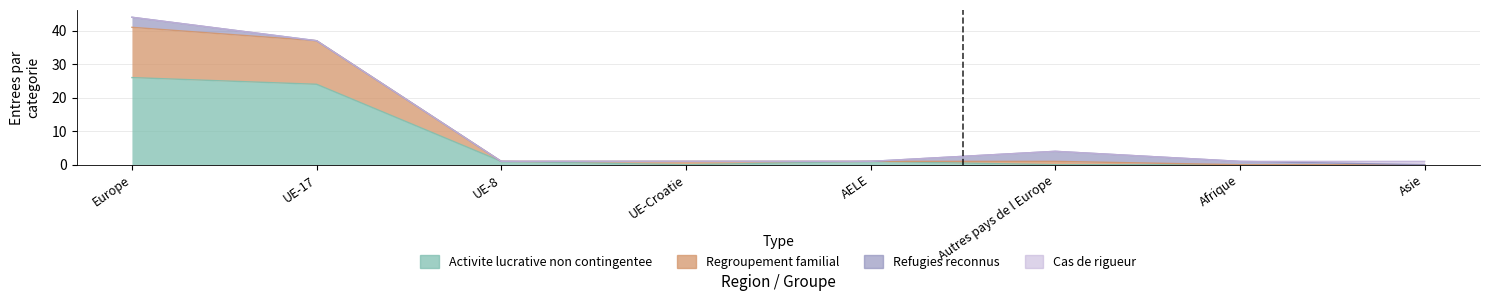

What is the label of the 5th point from the right?

UE-Croatie